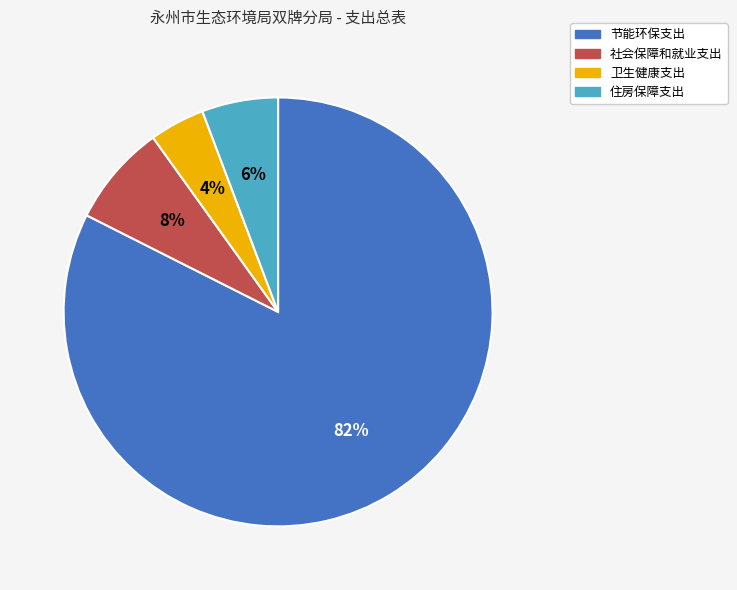

Between 住房保障支出 and 卫生健康支出, which is larger?

住房保障支出